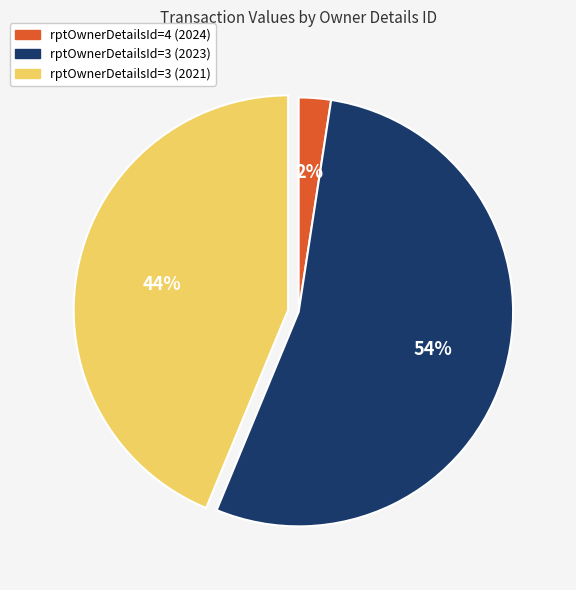

Is there a majority slice in this chart?

Yes